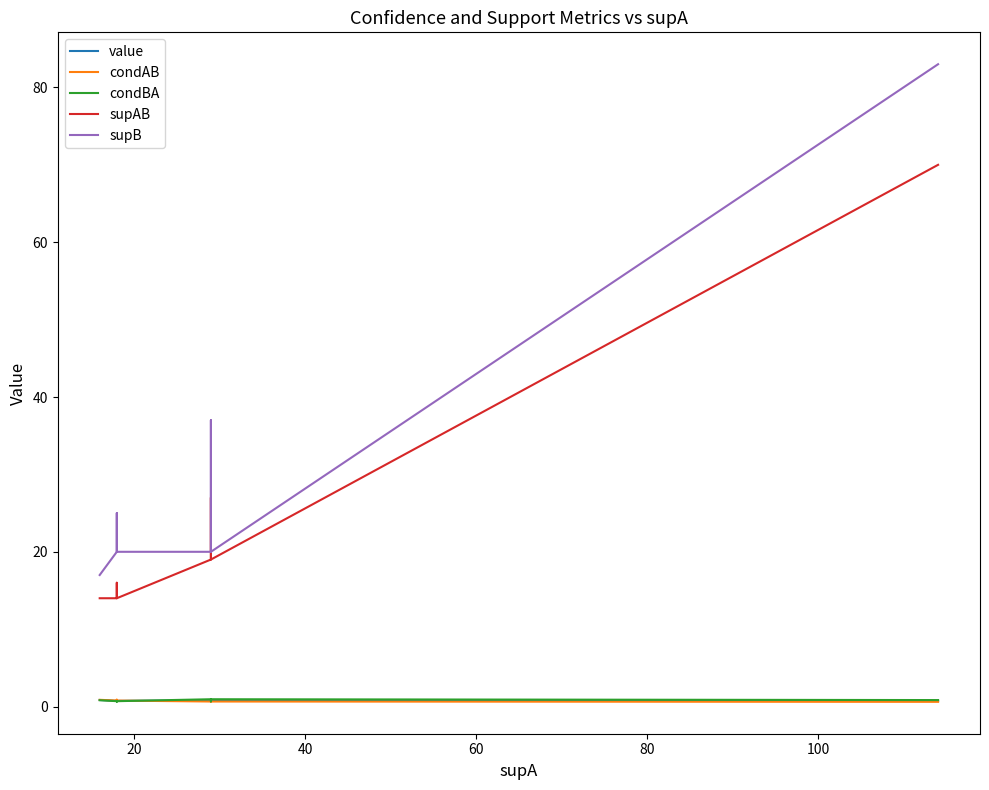

In supB, how many points are lower than both neighbors (excluding endpoints)?

1